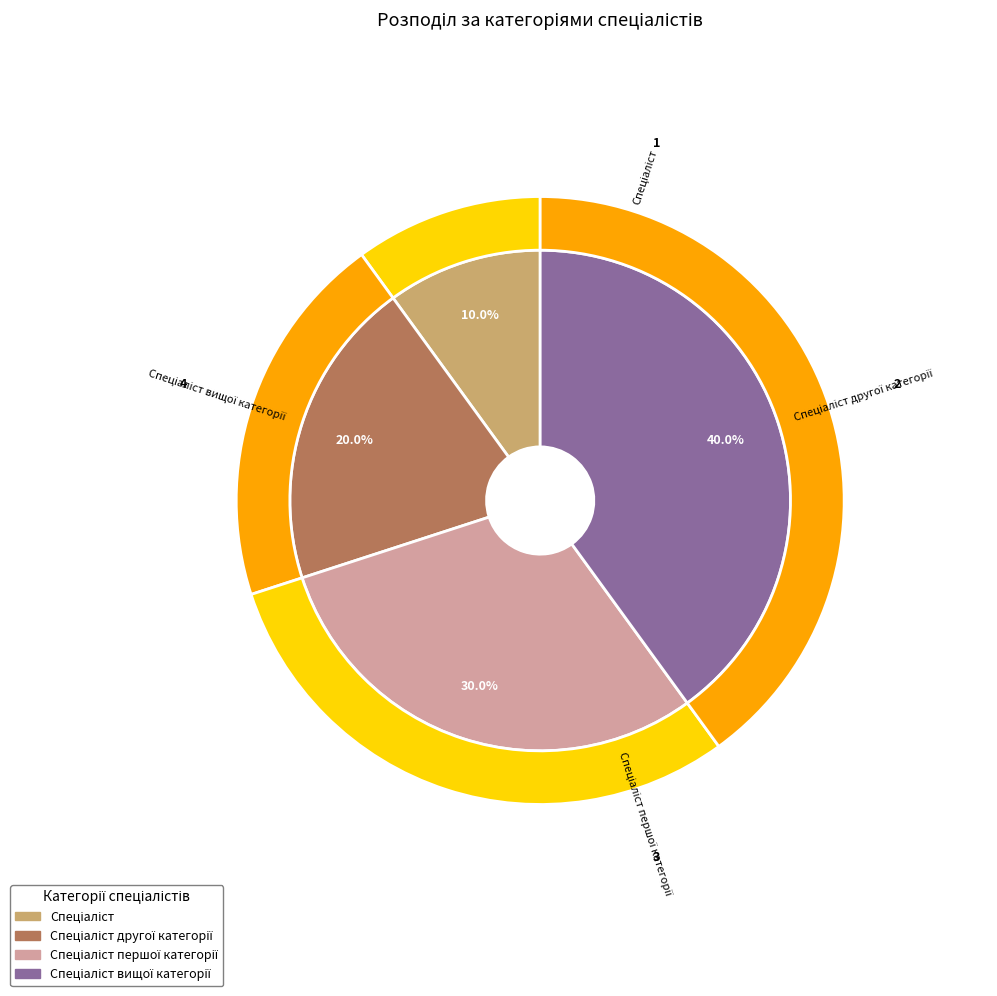

To the nearest percent, what portion does Спеціаліст першої категорії represent?

30%